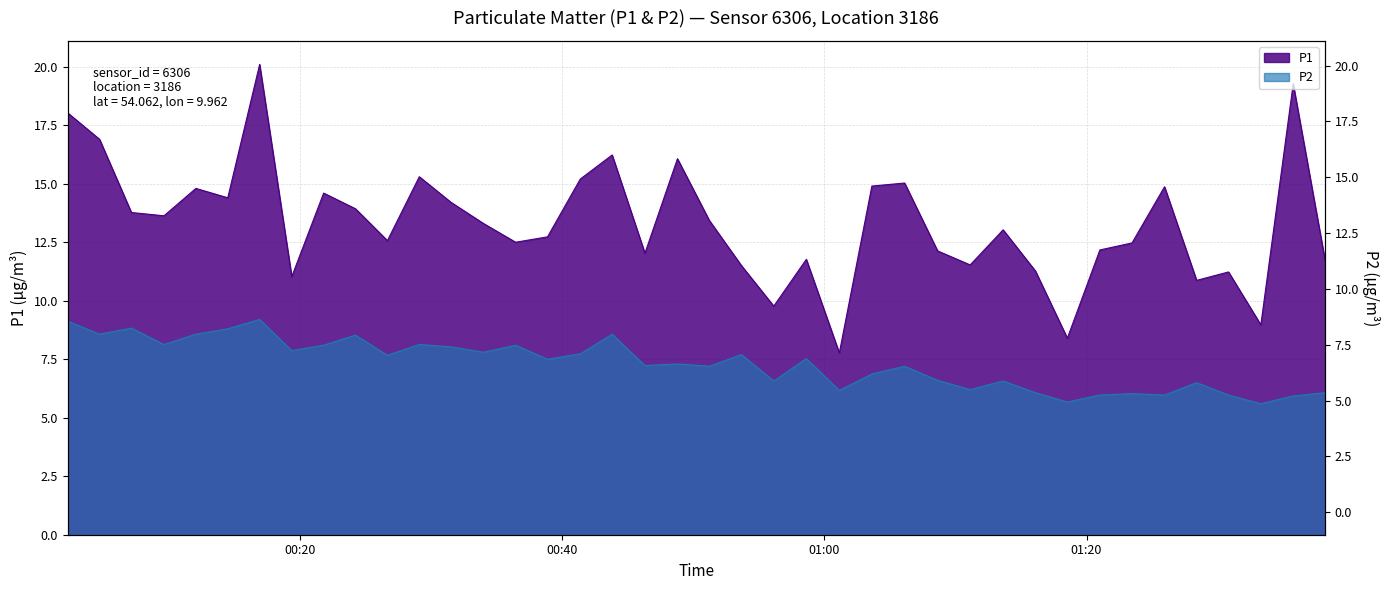

What is the difference between the maximum and second lowest values in the P2 series?

3.5